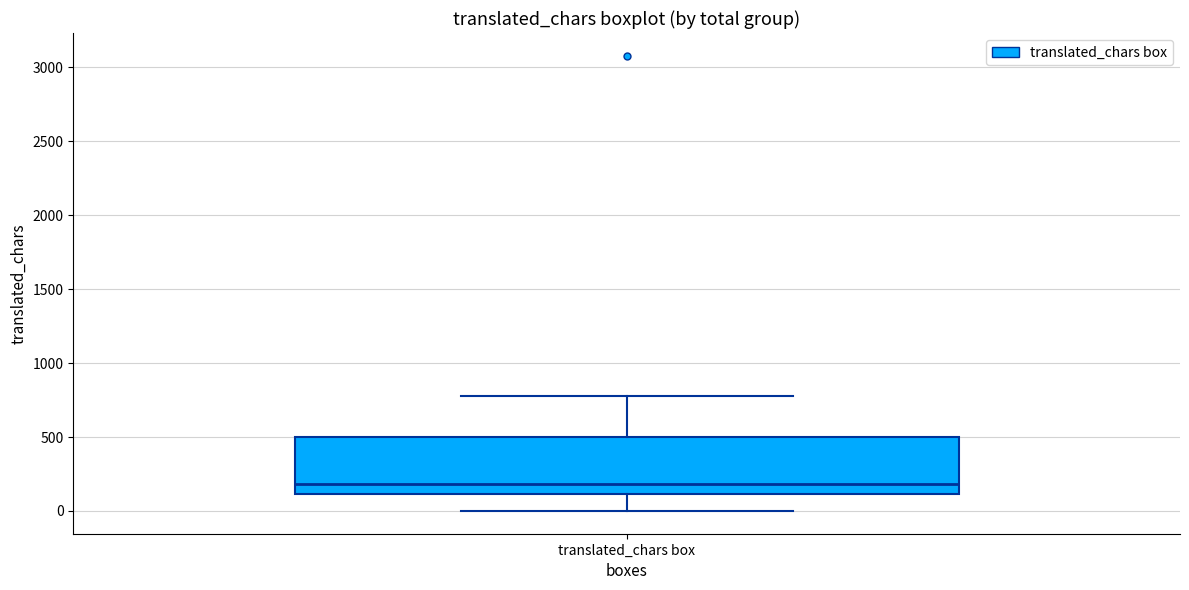

Transcribe this box plot: give where the median line is, the range the box spans, and where the two whiskers end, as read against the y-axis. The values are not printed on the chart, so give them approximately, as read against the axis.

median 200, box 100 to 500, whiskers 0 to 800